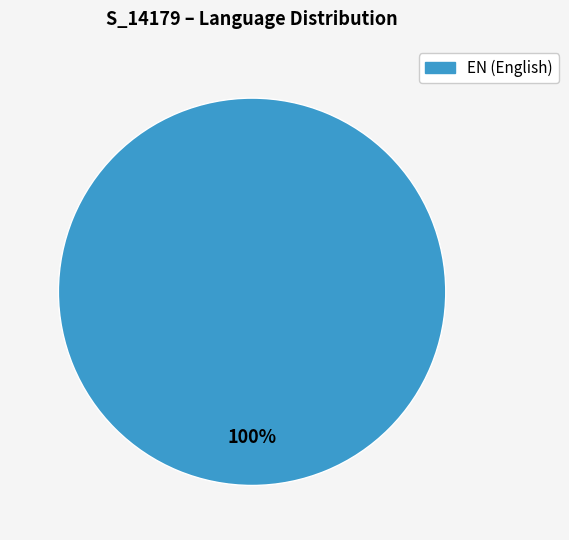

Is there any slice that represents more than half of the pie?

Yes